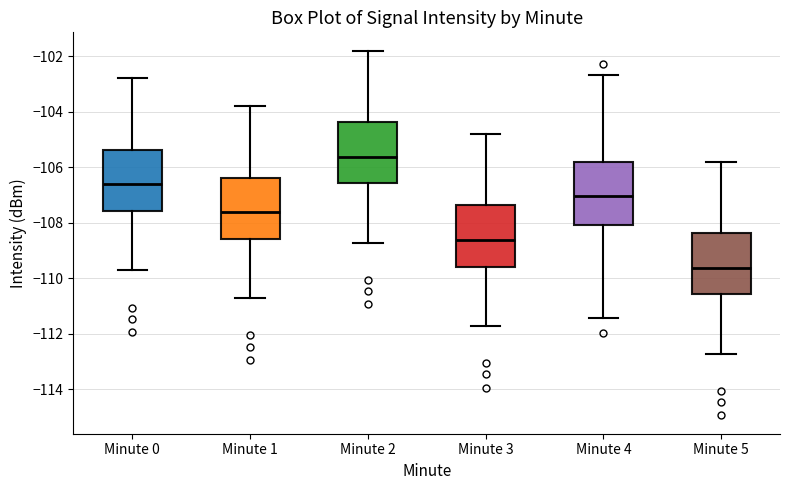

Reading left to right, transcribe this box plot: for each box, give where its median line is, the range the box spans, and where its two whiskers end, as read against the y-axis. The values are not printed on the chart, so give them approximately, as read against the axis.

Minute 0: median -106.6, box -107.6 to -105.4, whiskers -109.8 to -102.8
Minute 1: median -107.6, box -108.6 to -106.4, whiskers -110.8 to -103.8
Minute 2: median -105.6, box -106.6 to -104.4, whiskers -108.8 to -101.8
Minute 3: median -108.6, box -109.6 to -107.4, whiskers -111.8 to -104.8
Minute 4: median -107.0, box -108.0 to -105.8, whiskers -111.4 to -102.6
Minute 5: median -109.6, box -110.6 to -108.4, whiskers -112.8 to -105.8